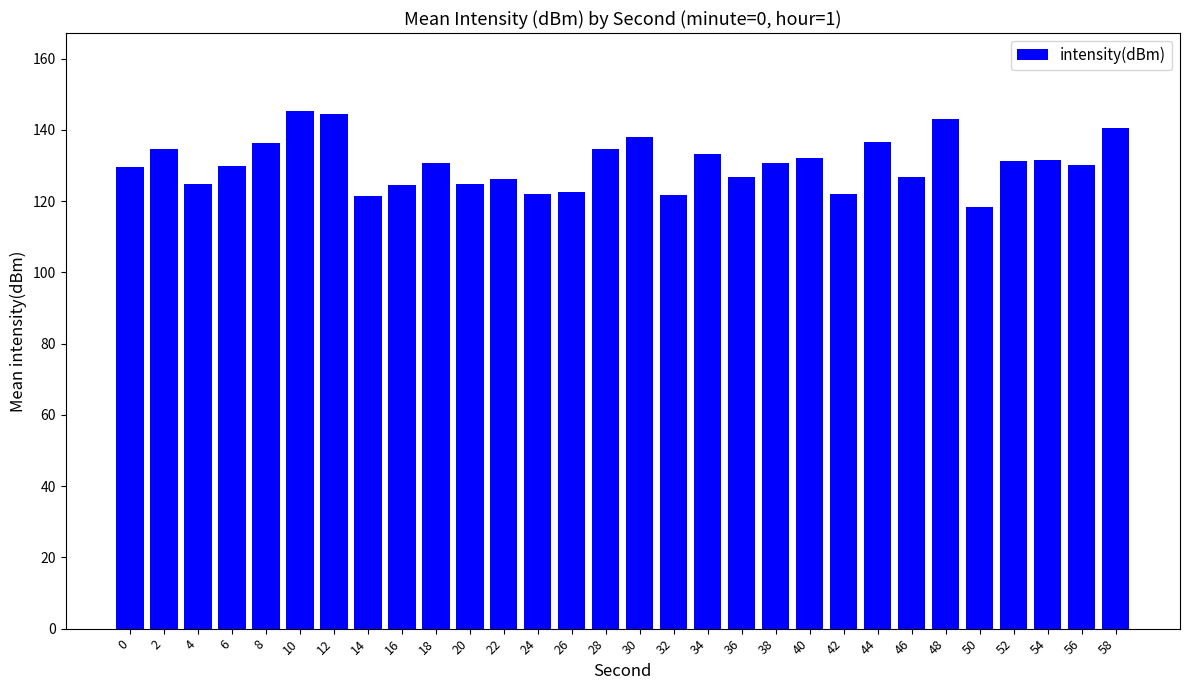

Count the number of categories in the chart.

30